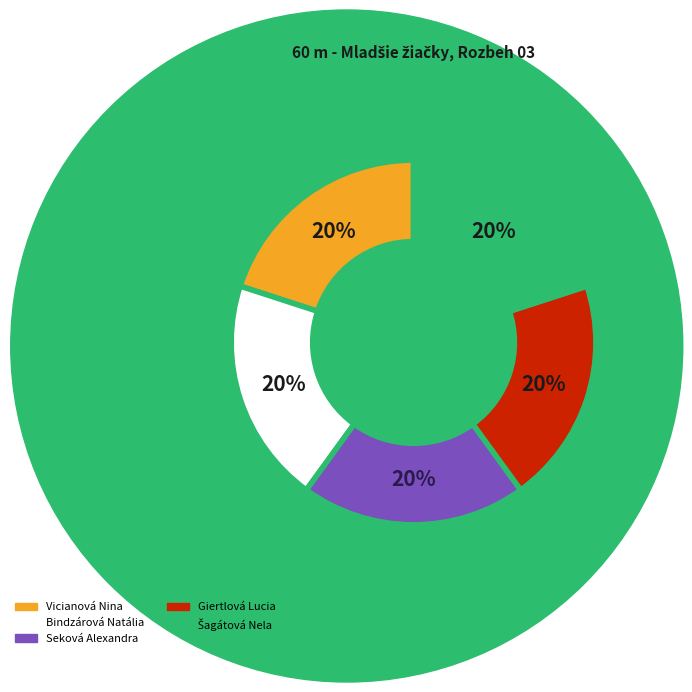

To the nearest percent, what is the average slice percentage?

20%